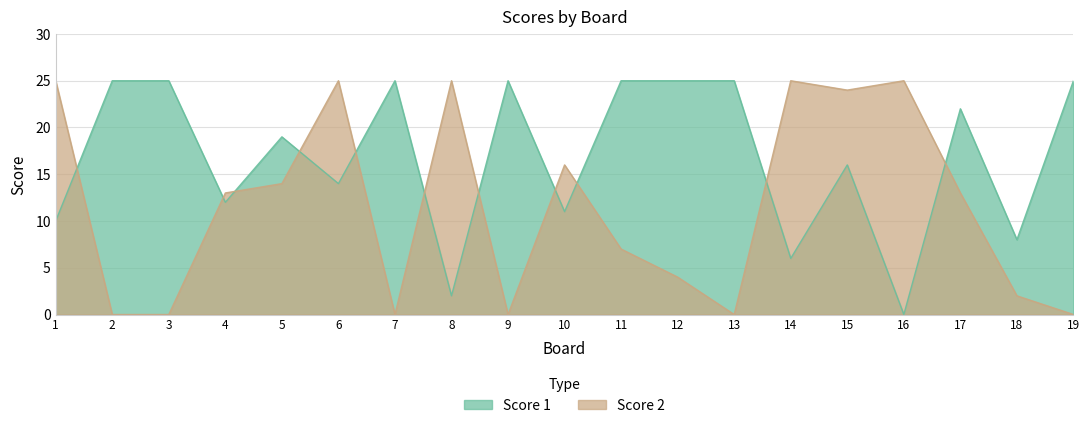

List the series in order of their peak value, highest first.

Score 1, Score 2